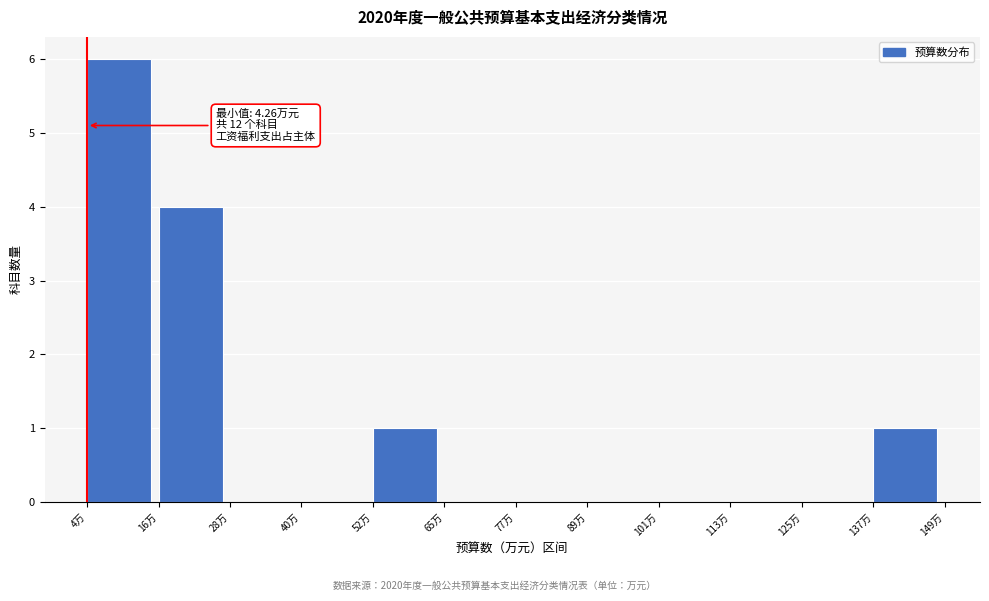

Which range on the x-axis has the tallest bar?

4 to 16